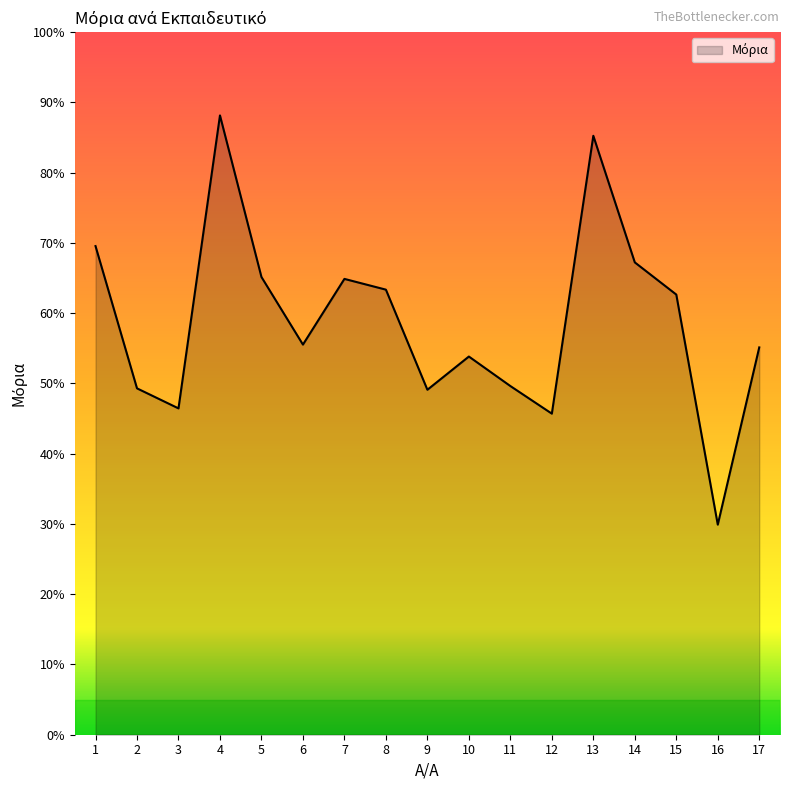

At which category does the data reach its first local peak?

4